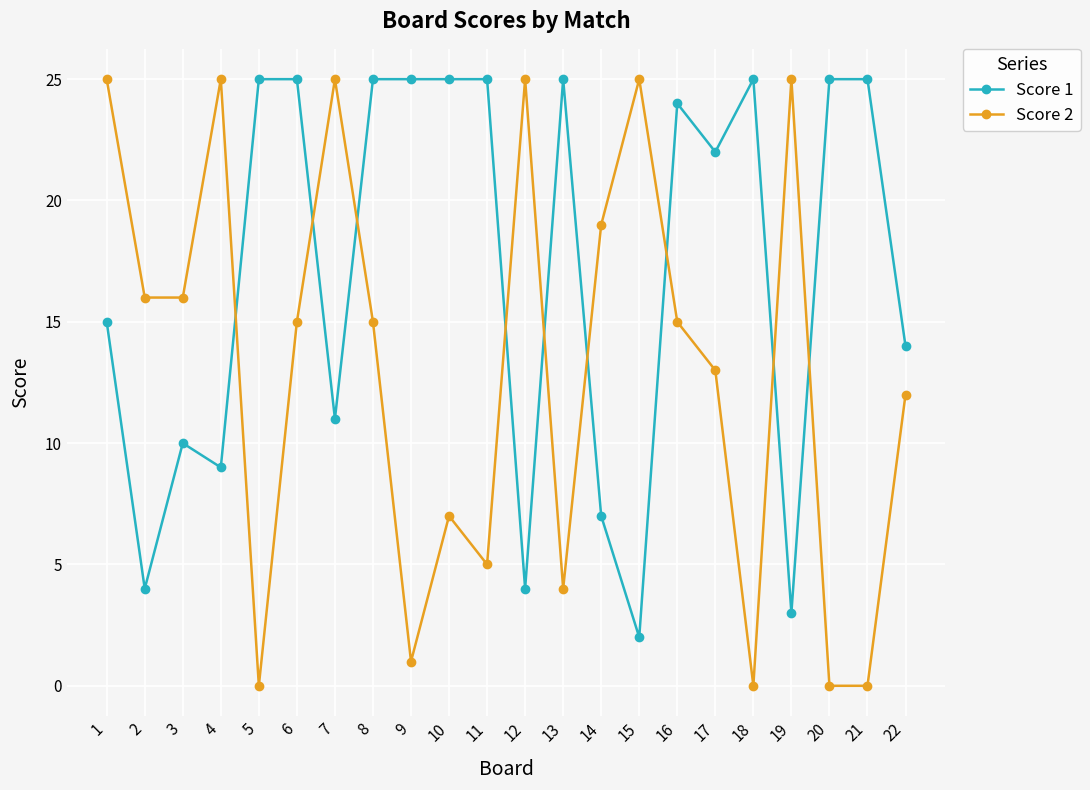

Rank the series at 18 from highest to lowest value.

Score 1, Score 2